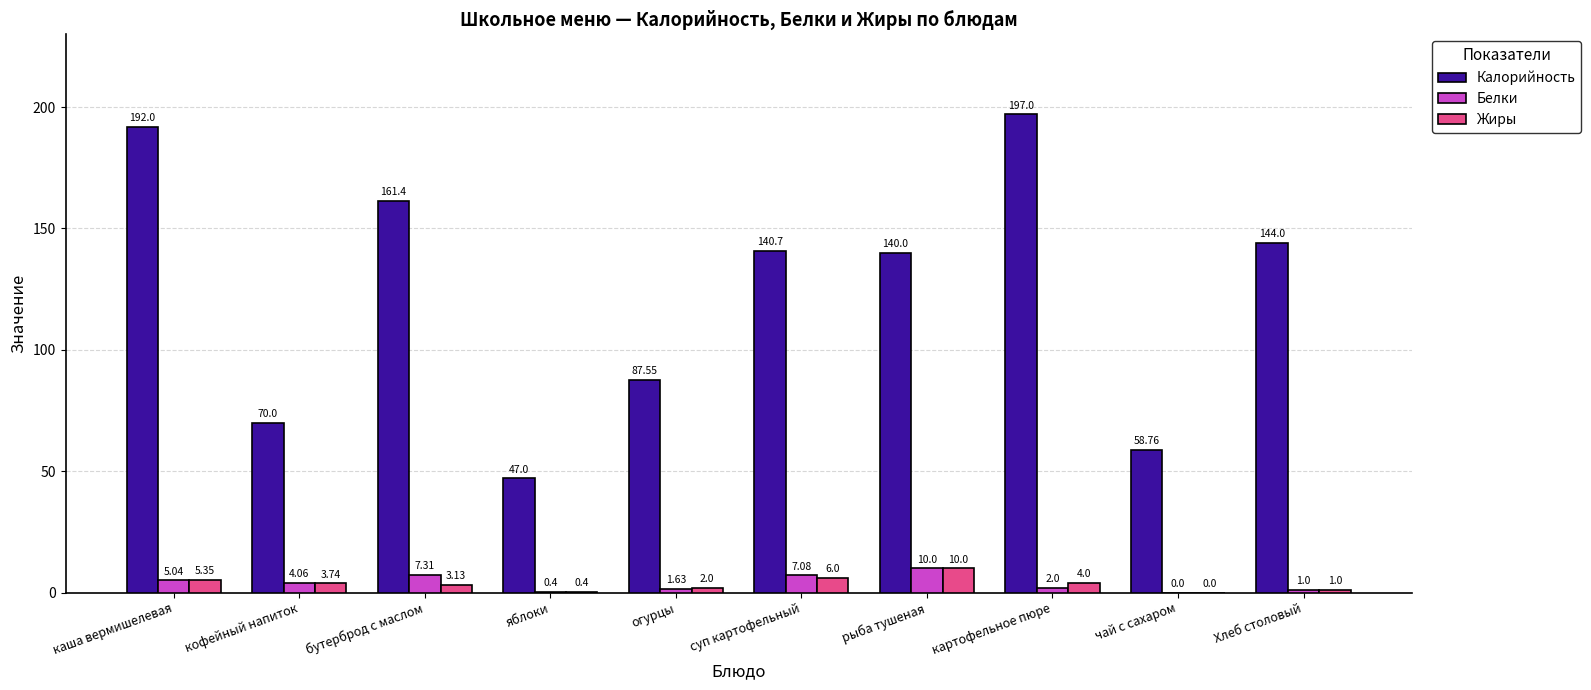

Is it true that Калорийность equals 24.2 at чай с сахаром?

False